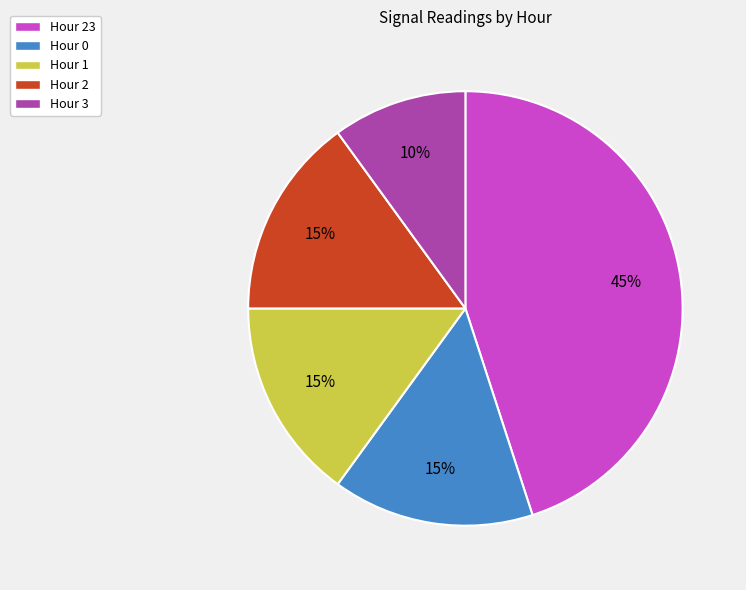

Does Hour 1 represent more than half of the total?

No